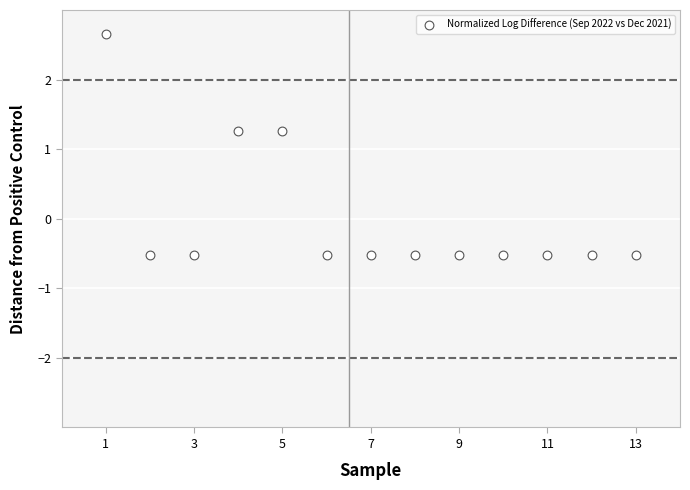

What is the range of X values (max minus min)?

12.0